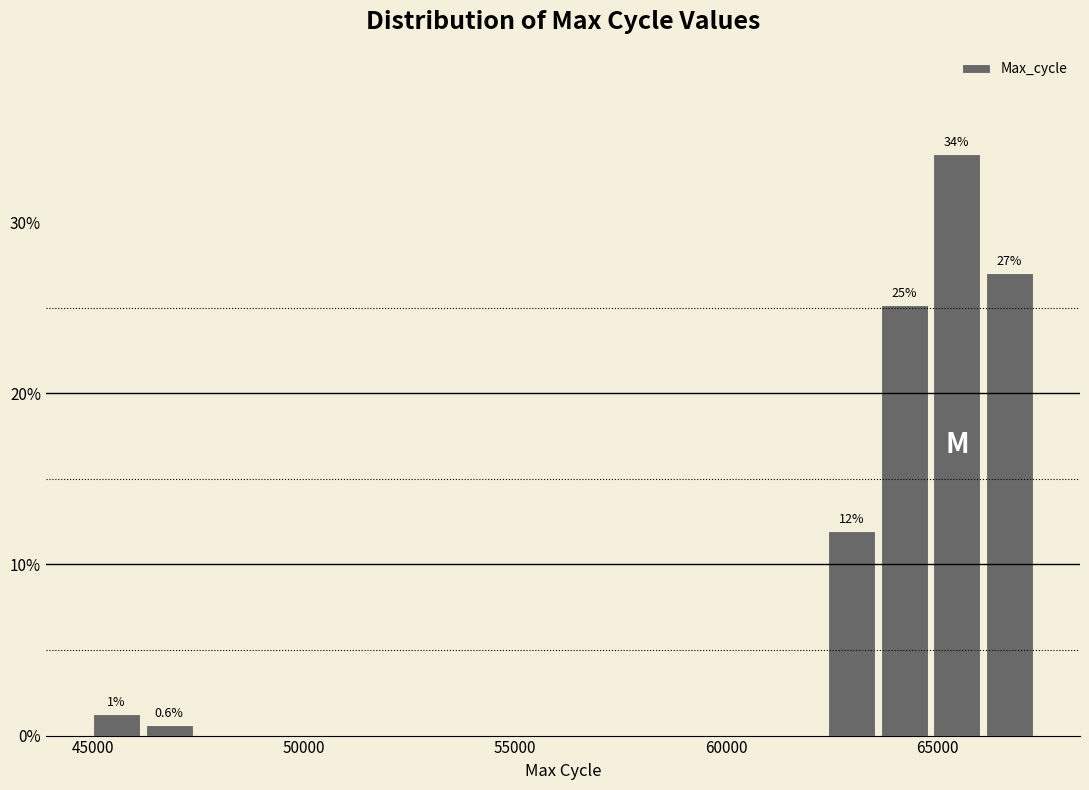

Read against the x-axis, roughly where is the centre of the tallest bar?

65500